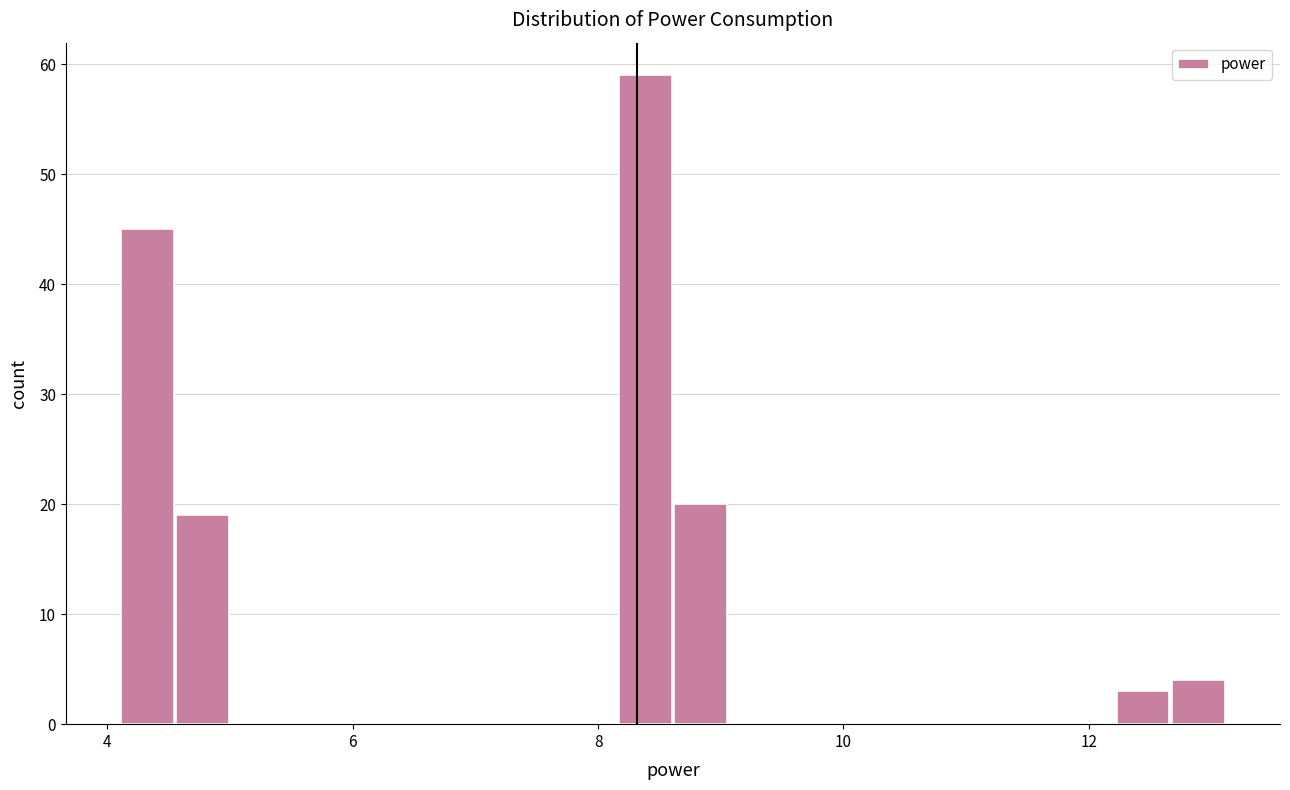

Around what value on the x-axis is the tallest bar? Give the approximate position of its centre, as read against the axis.

8.4